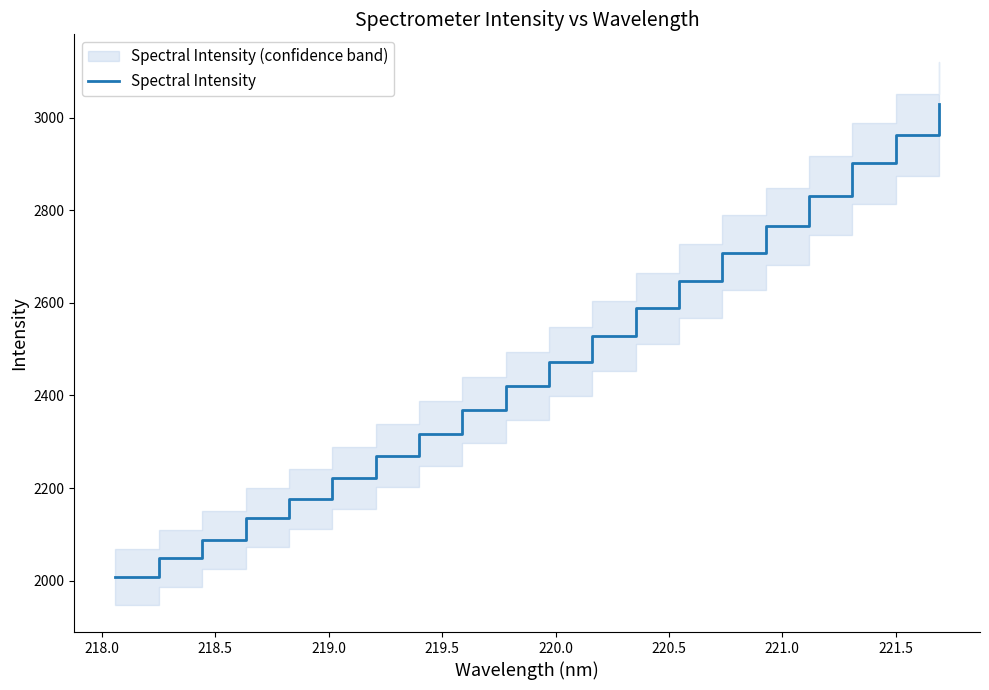

How many lines are shown in the chart?

1